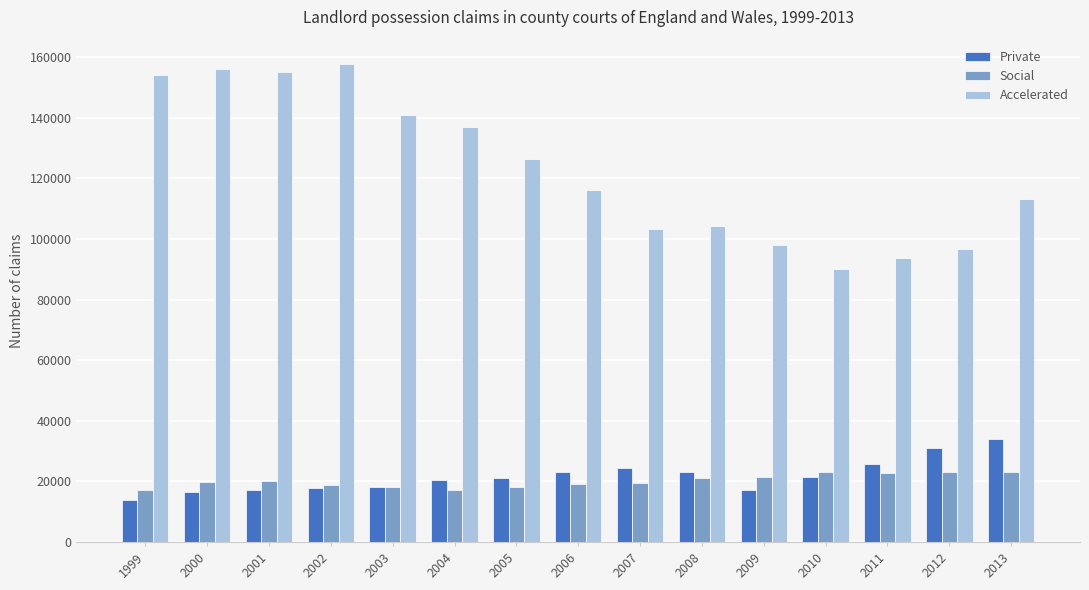

True or false: Private has a value of 17993 at 2003.

True